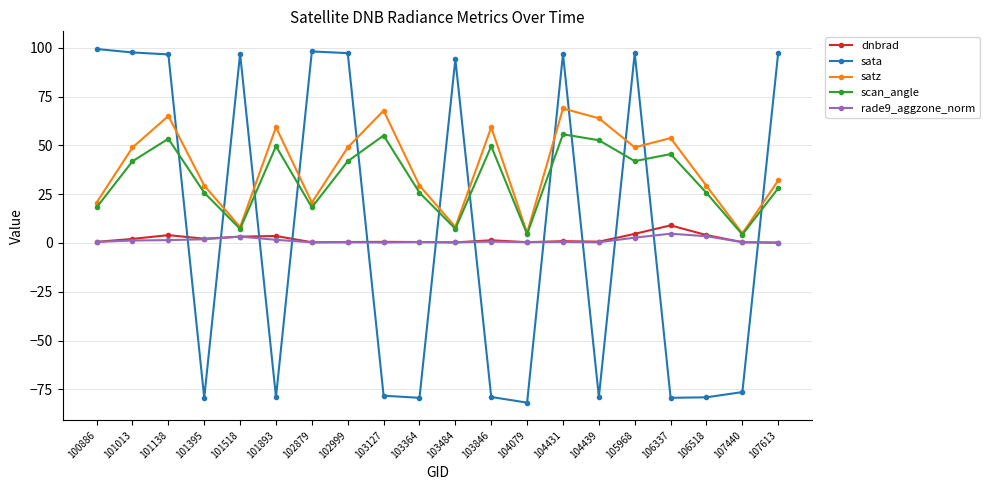

Is it true that dnbrad equals 3.2 at 101518?

True